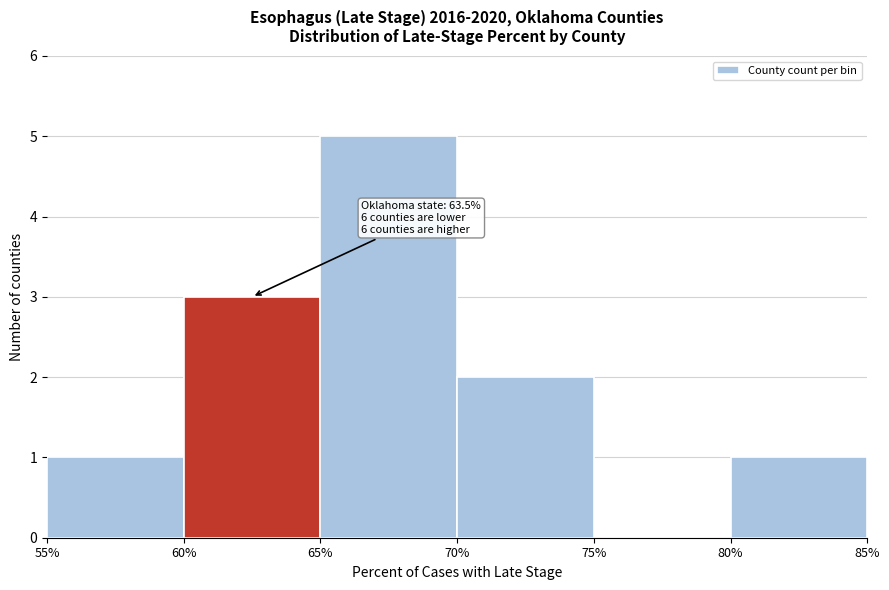

Over which range of the x-axis is the bar tallest?

65% to 70%